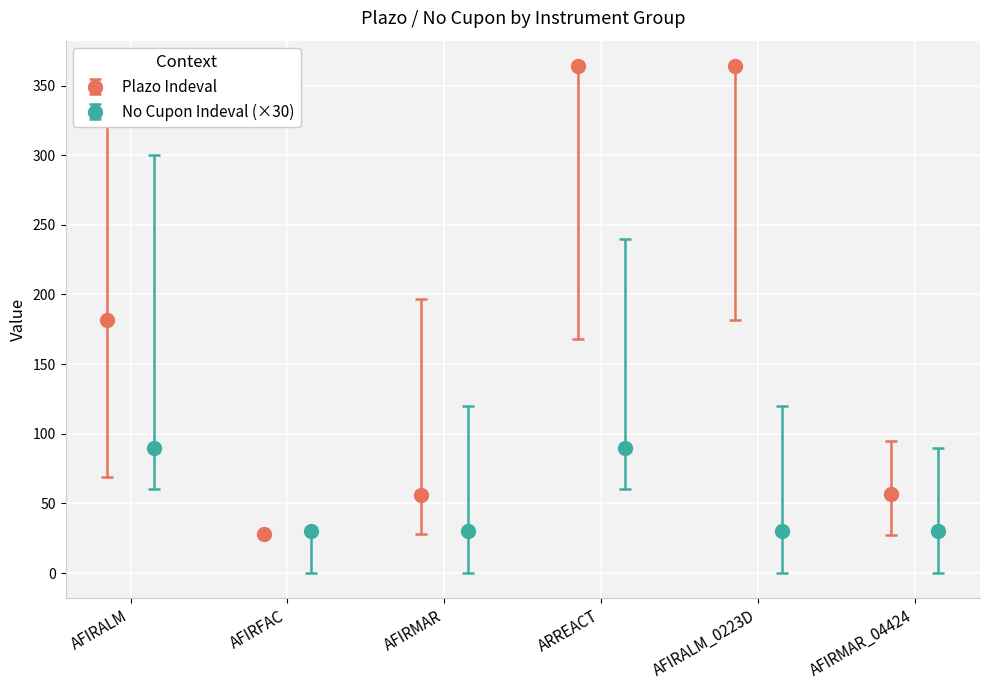

True or false: Plazo Indeval has more than 1 interior local peaks.

False